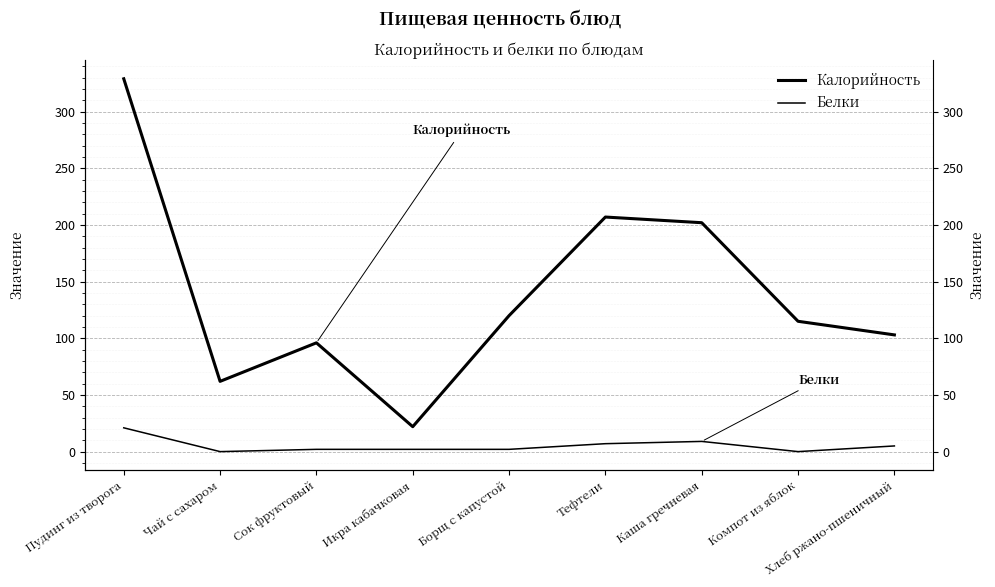

Is the value of Калорийность at Пудинг из творога greater than the value of Белки at Чай с сахаром?

Yes